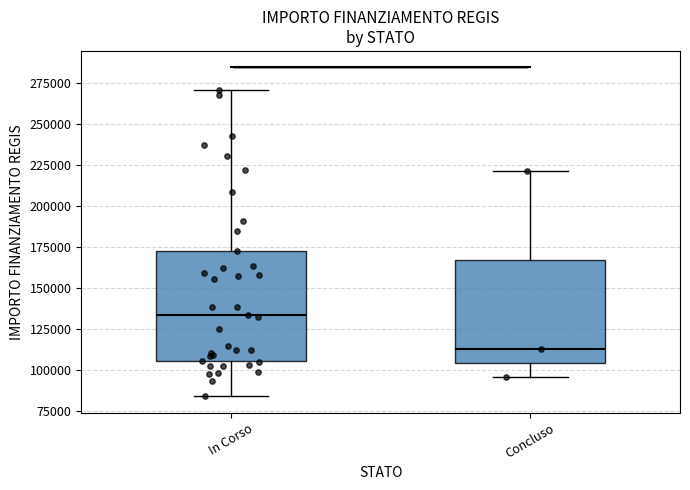

Reading left to right, transcribe this box plot: for each box, give where its median line is, the range the box spans, and where its two whiskers end, as read against the y-axis. The values are not printed on the chart, so give them approximately, as read against the axis.

In Corso: median 135000, box 105000 to 175000, whiskers 85000 to 270000
Concluso: median 115000, box 105000 to 165000, whiskers 95000 to 220000